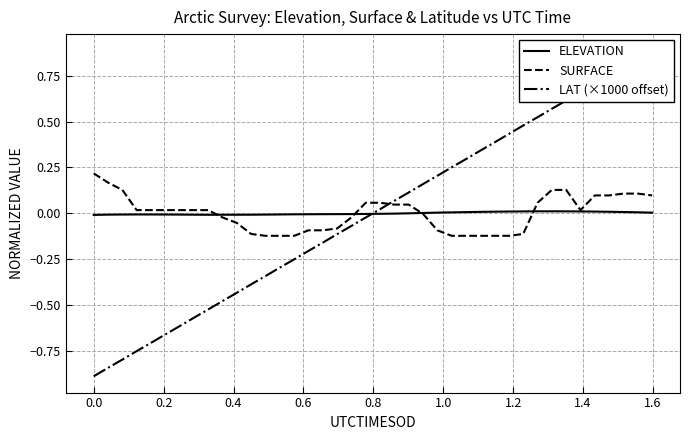

Does the chart have visible grid lines?

Yes